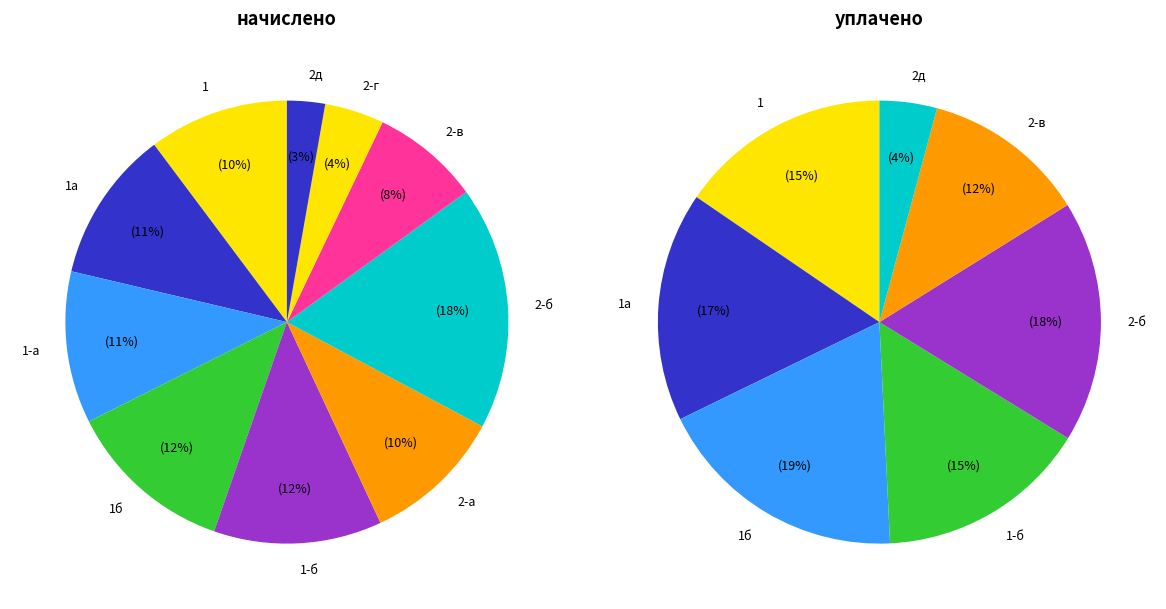

How many slices are in this pie chart?

10